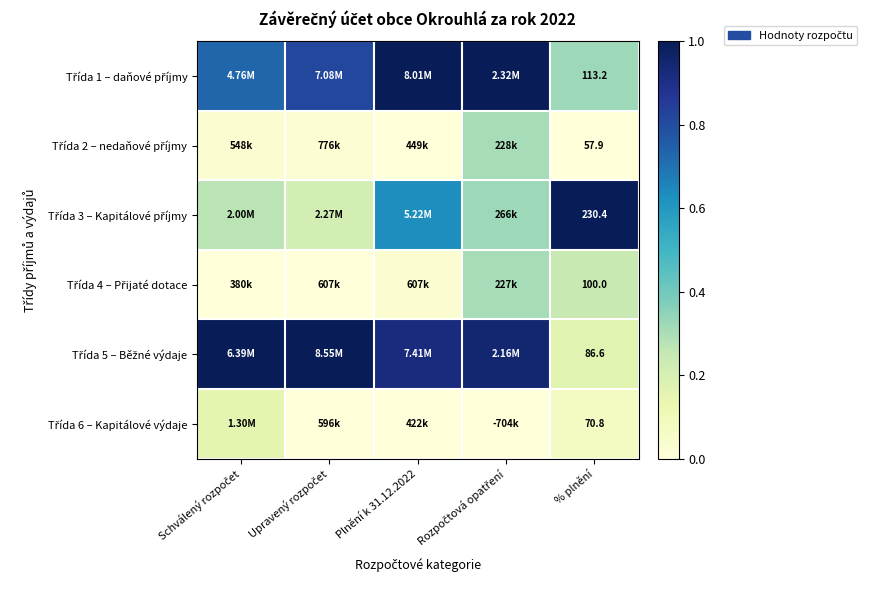

Count the Třída 3 – Kapitálové příjmy values in the range 0 to 1.

5